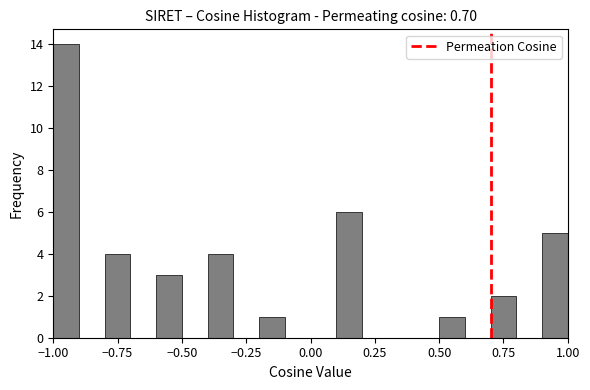

Read against the x-axis, roughly where is the centre of the tallest bar?

-0.95